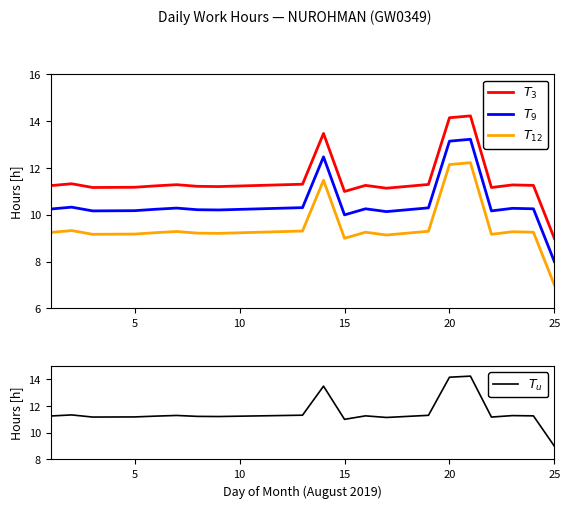

True or false: $T_3$ and $T_u$ cross at least once.

False